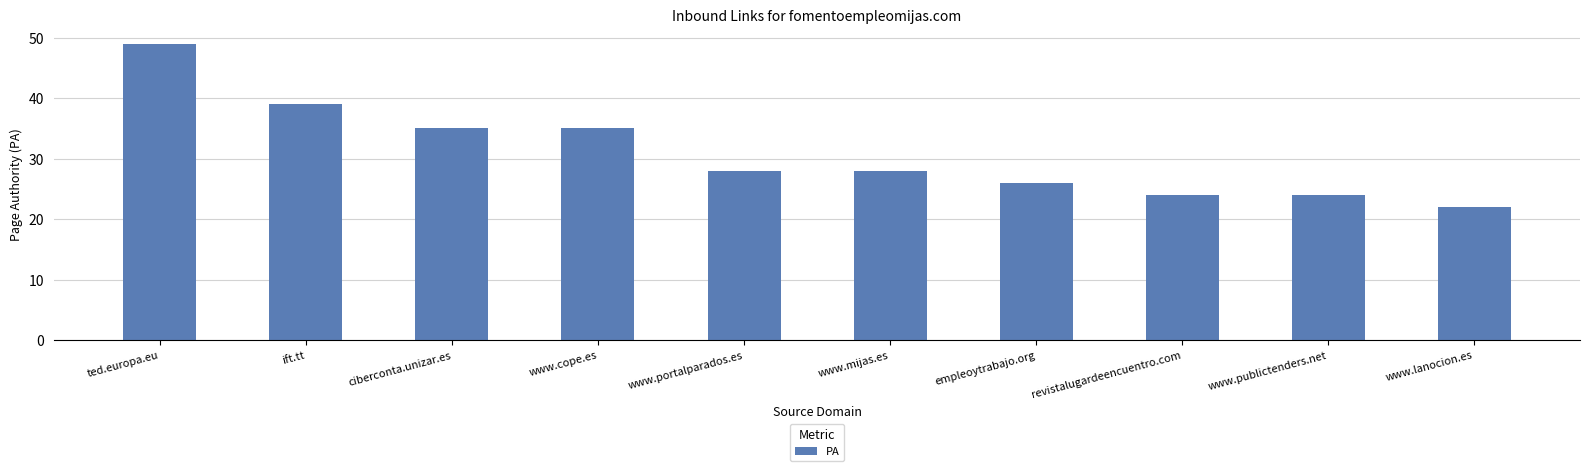

Read the value at www.portalparados.es, to the nearest 5.

30